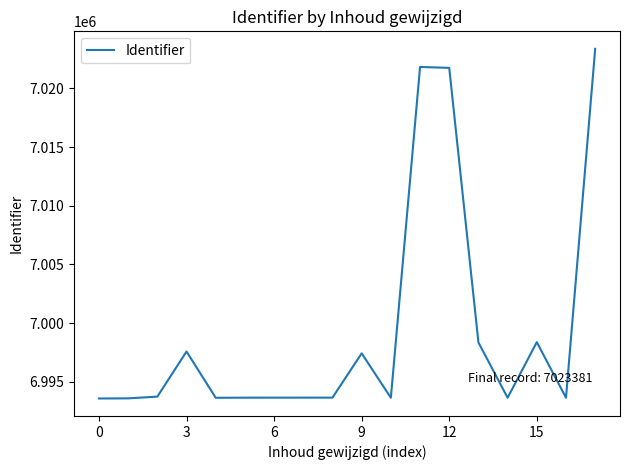

What is the greatest value displayed?

7023381